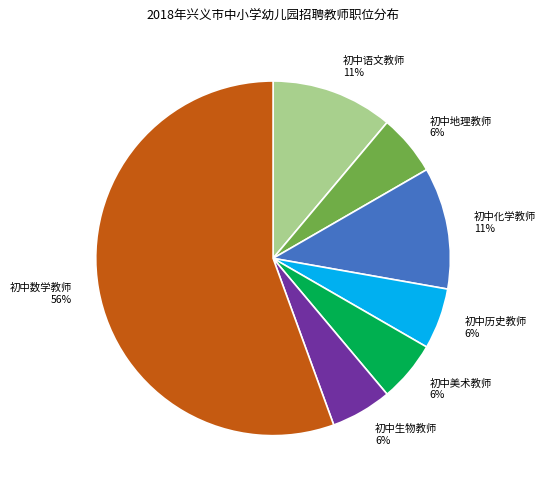

Which slice is the largest?

初中数学教师